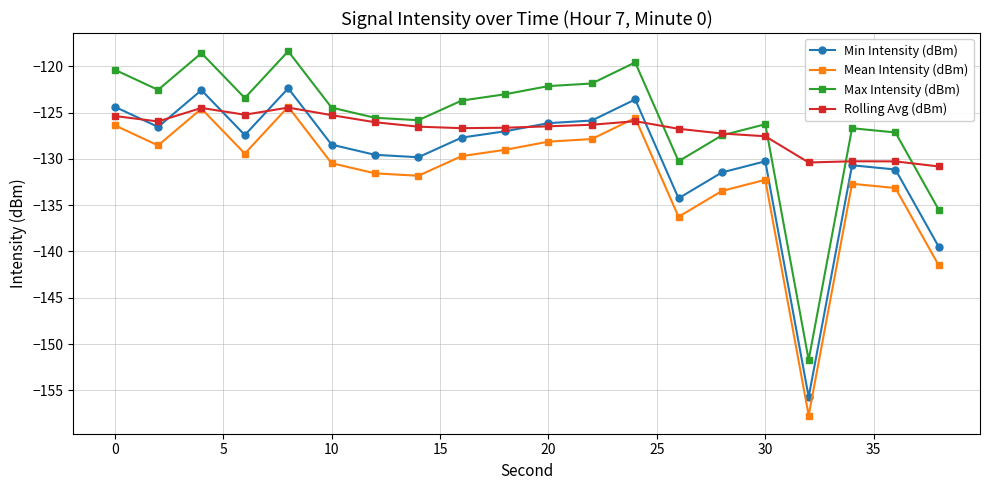

What is the value of the Rolling Avg (dBm) point at the 20th from the left?

-130.8